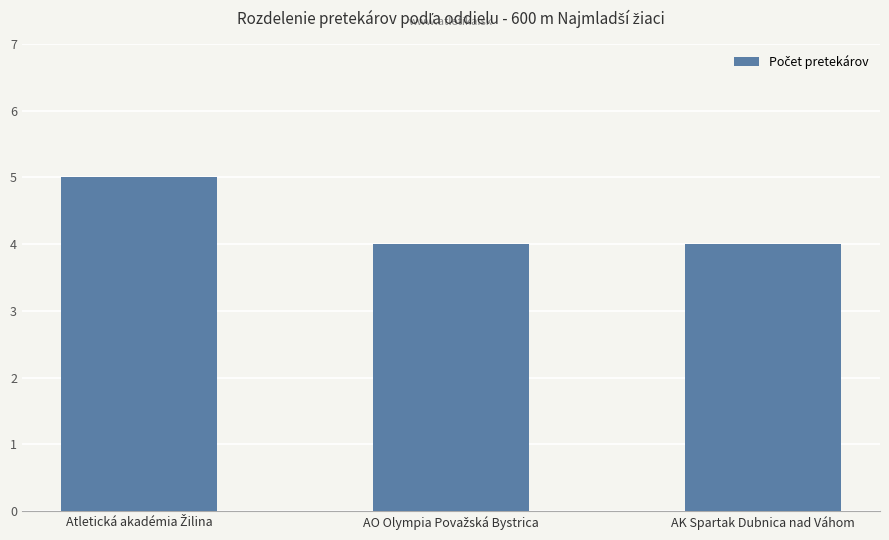

How many series are shown in this chart?

1